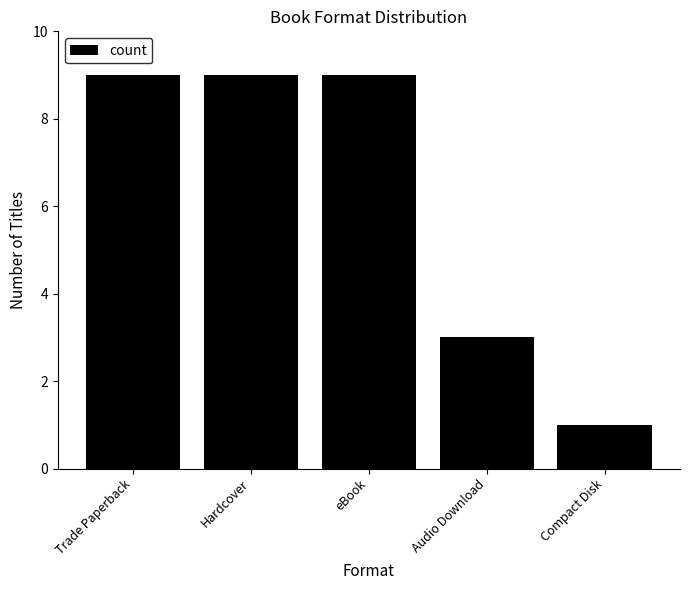

What is the value of the 4th bar from the left?

3